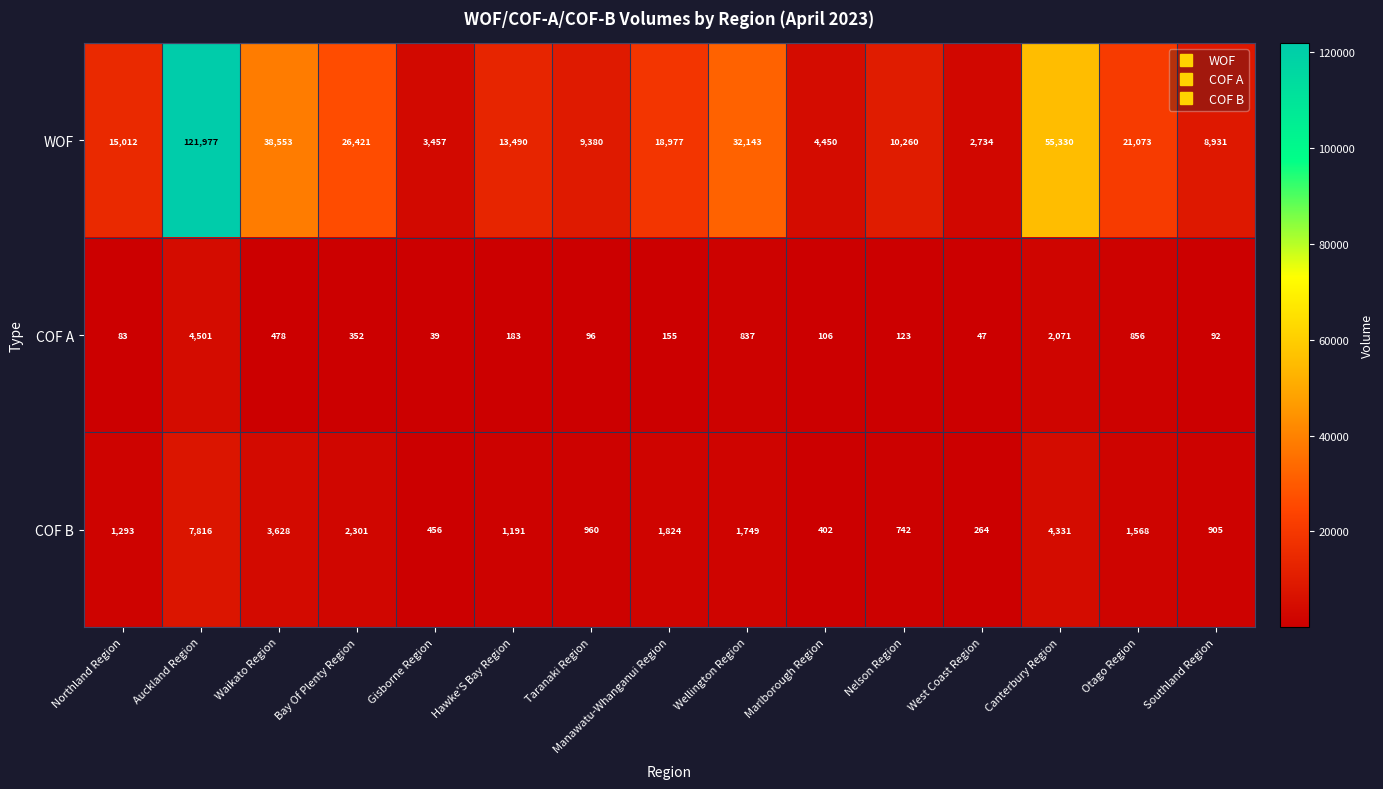

The WOF series shows 13490 at Hawke'S Bay Region. True or false?

True